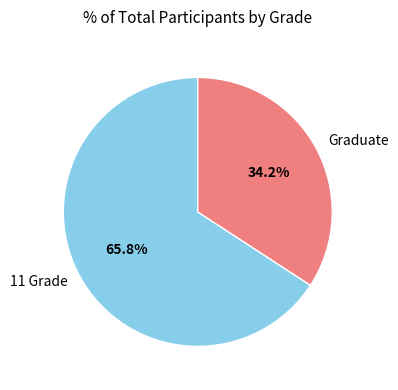

What is the largest slice in the pie chart?

11 Grade